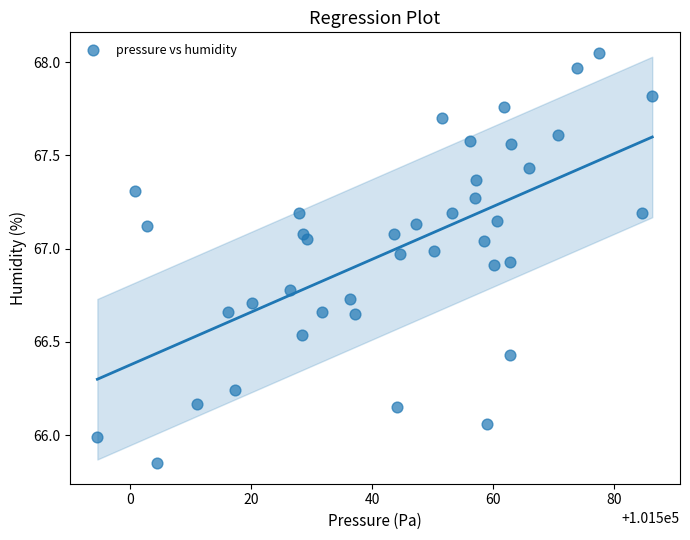

What is the range of X values (max minus min)?

91.6